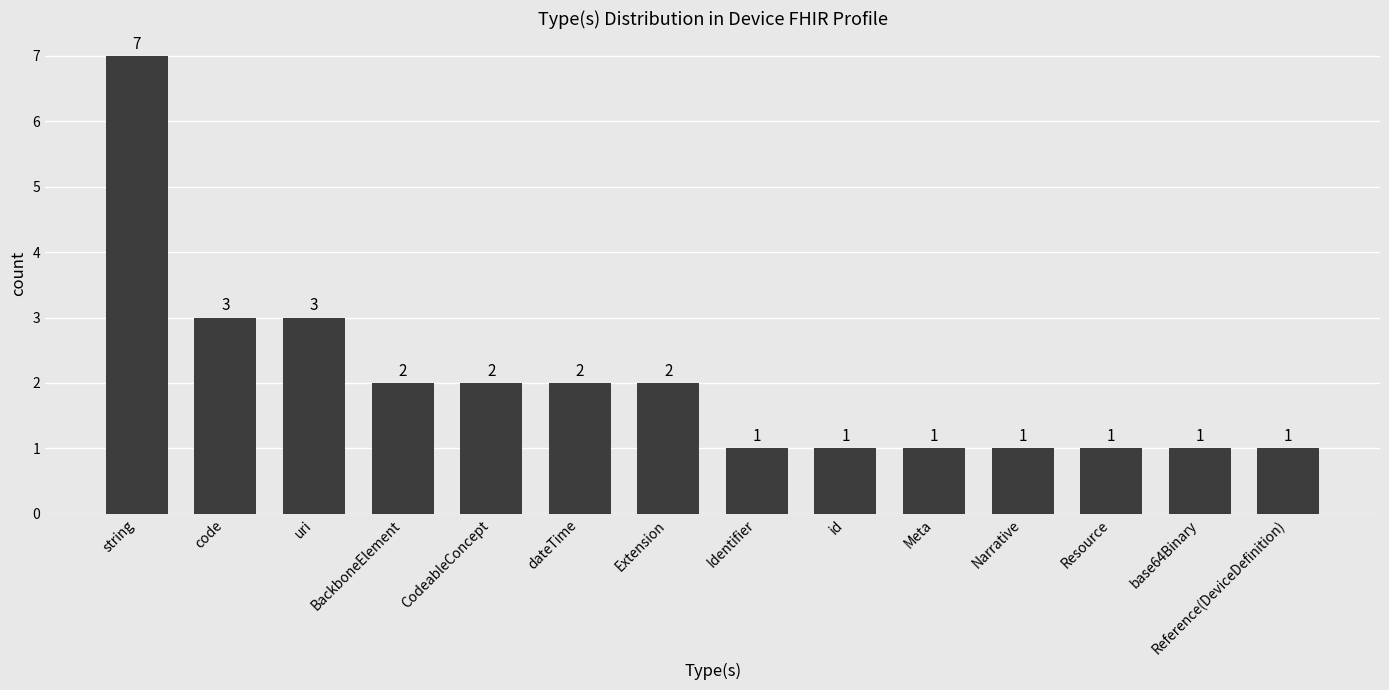

Reading left to right, list all the values displayed in this chart.

string=7	code=3	uri=3	BackboneElement=2	CodeableConcept=2	dateTime=2	Extension=2	Identifier=1	id=1	Meta=1	Narrative=1	Resource=1	base64Binary=1	Reference(DeviceDefinition)=1